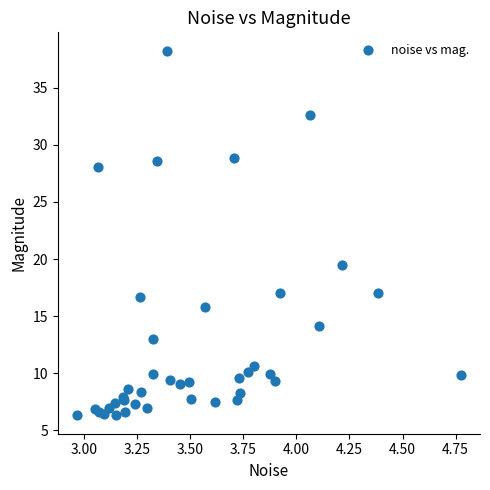

What Y value in the scatter plot is closest to 22?

19.5